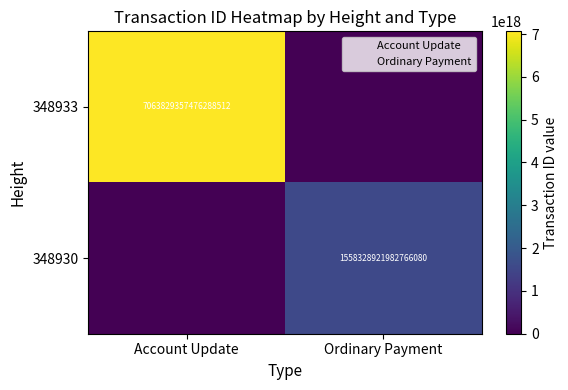

At which category is the sum across all series the highest?

Account Update